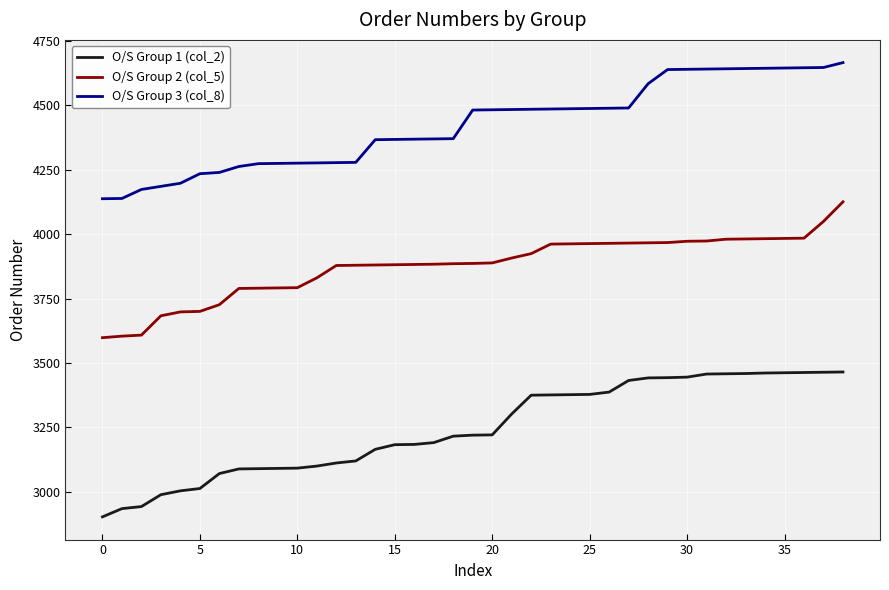

What is the minimum value shown in the chart?

2903